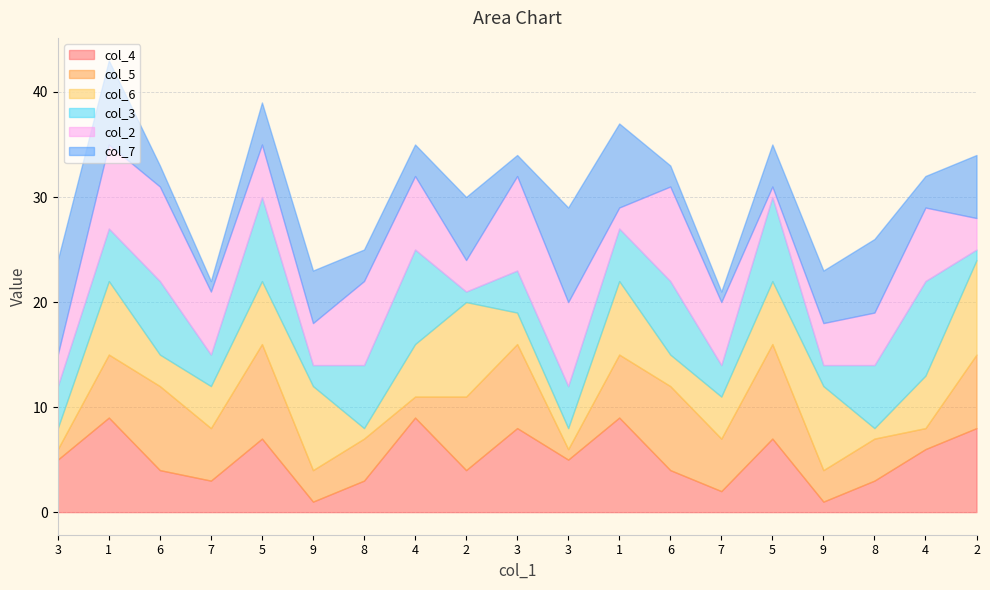

At which category does col_6 reach its first local peak?

1